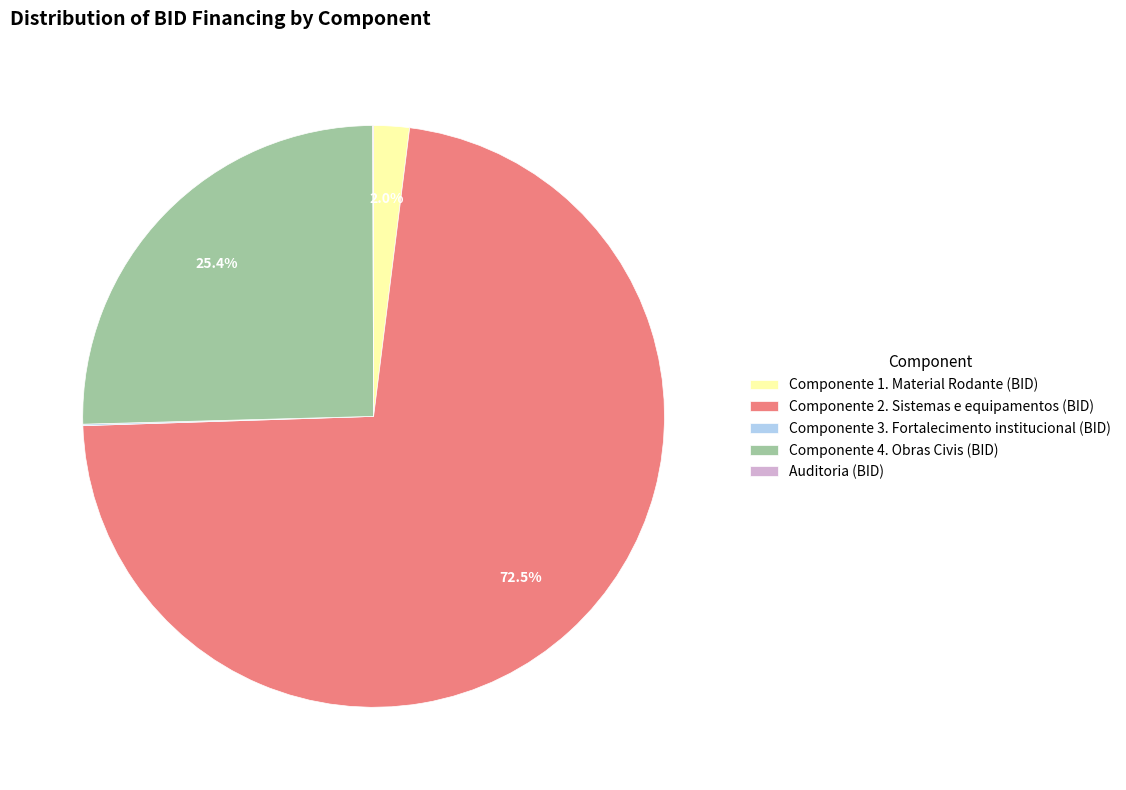

Does Componente 2. Sistemas e equipamentos (BID) represent more than half of the total?

Yes